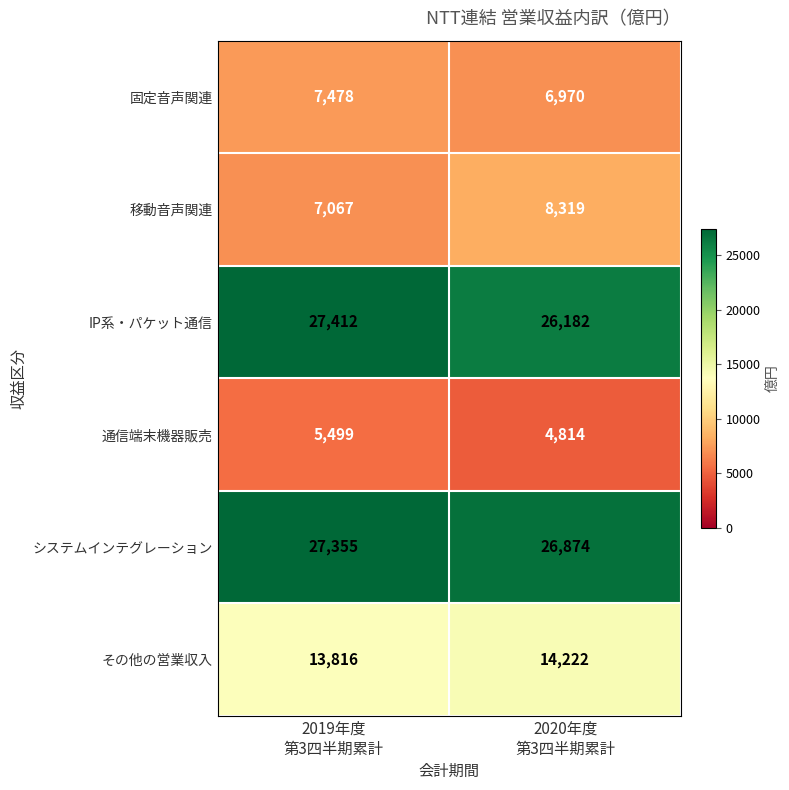

What is the average value of the 固定音声関連 series?

7224